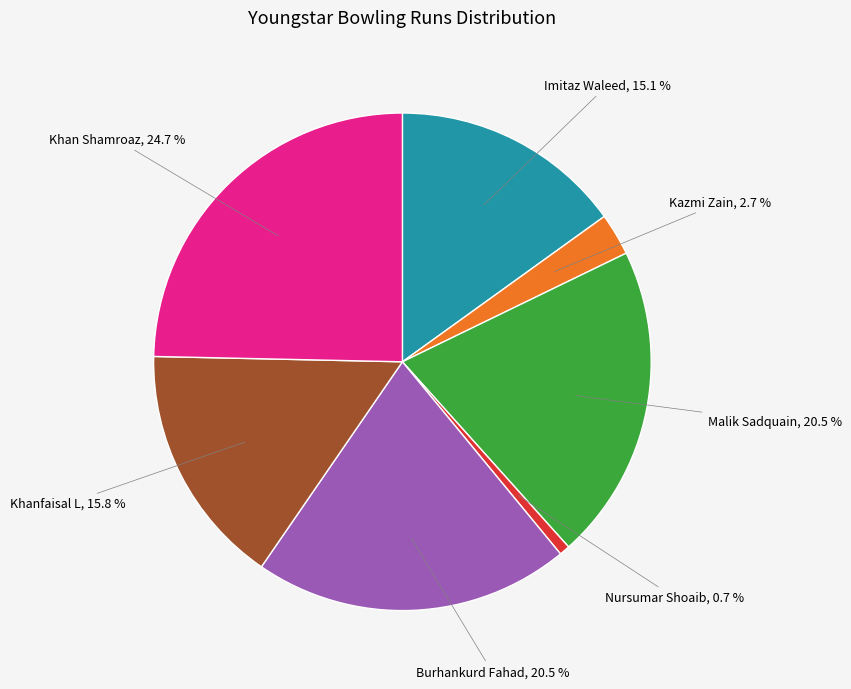

Is there any slice that represents more than half of the pie?

No